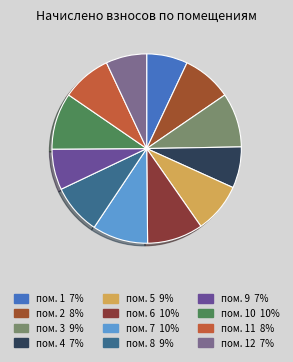

Count the number of slices in the pie.

12